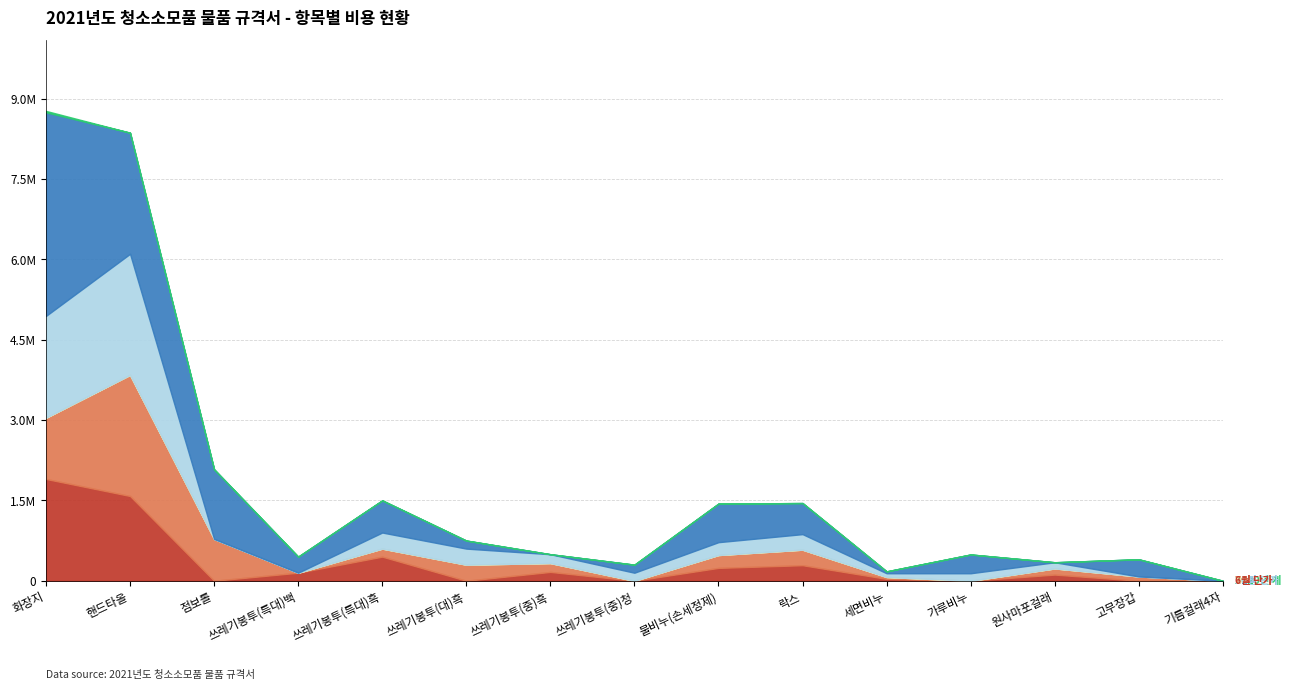

How many lines are shown in the chart?

6